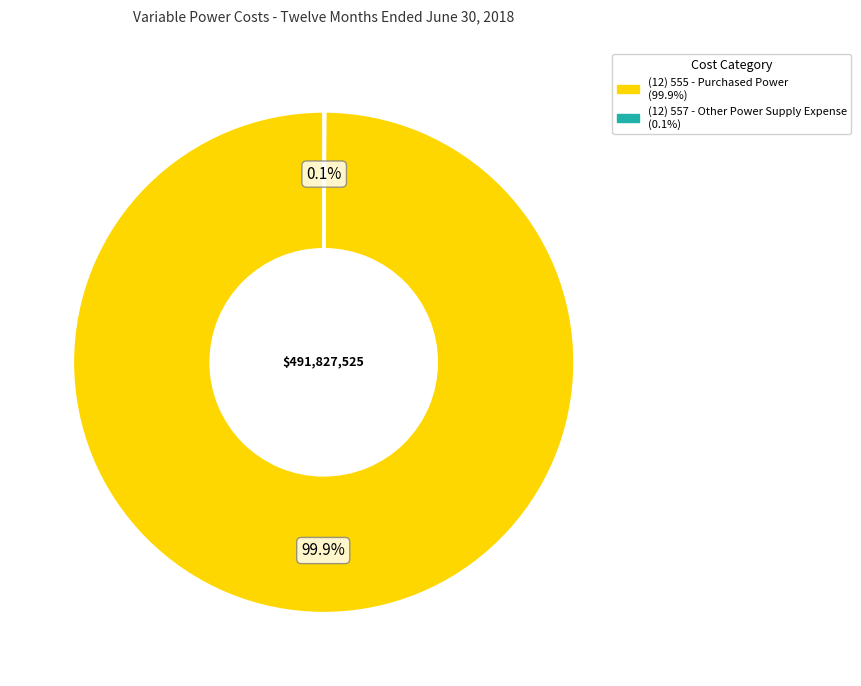

What portion of the pie excludes (12) 555 - Purchased Power?

0.1%